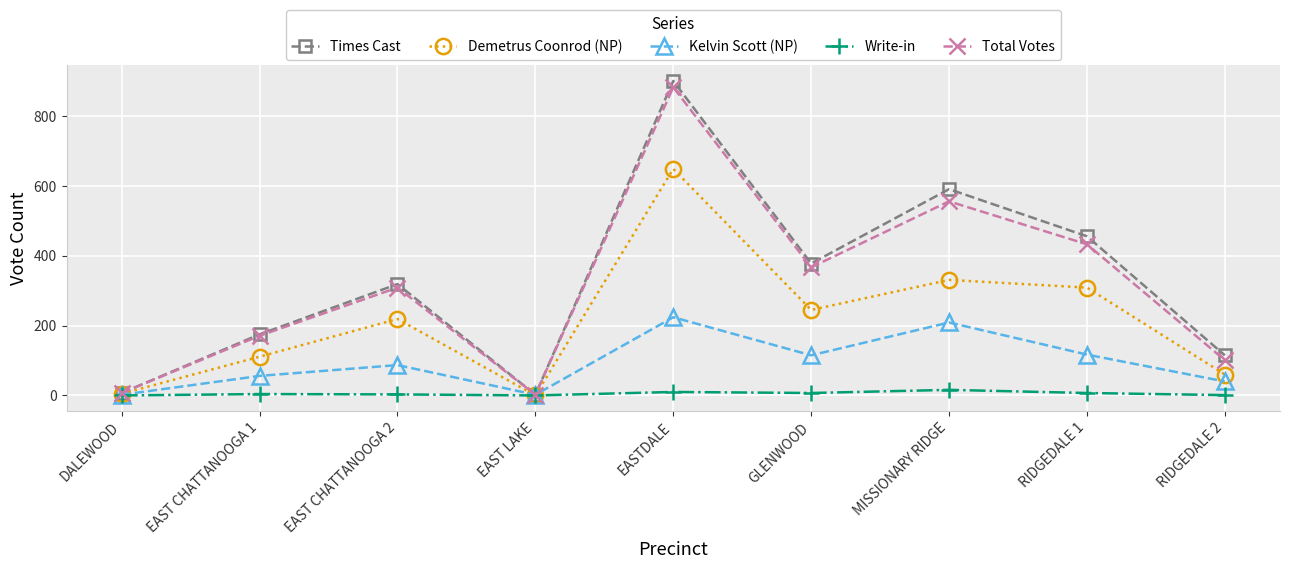

Which series has the widest spread of values?

Times Cast